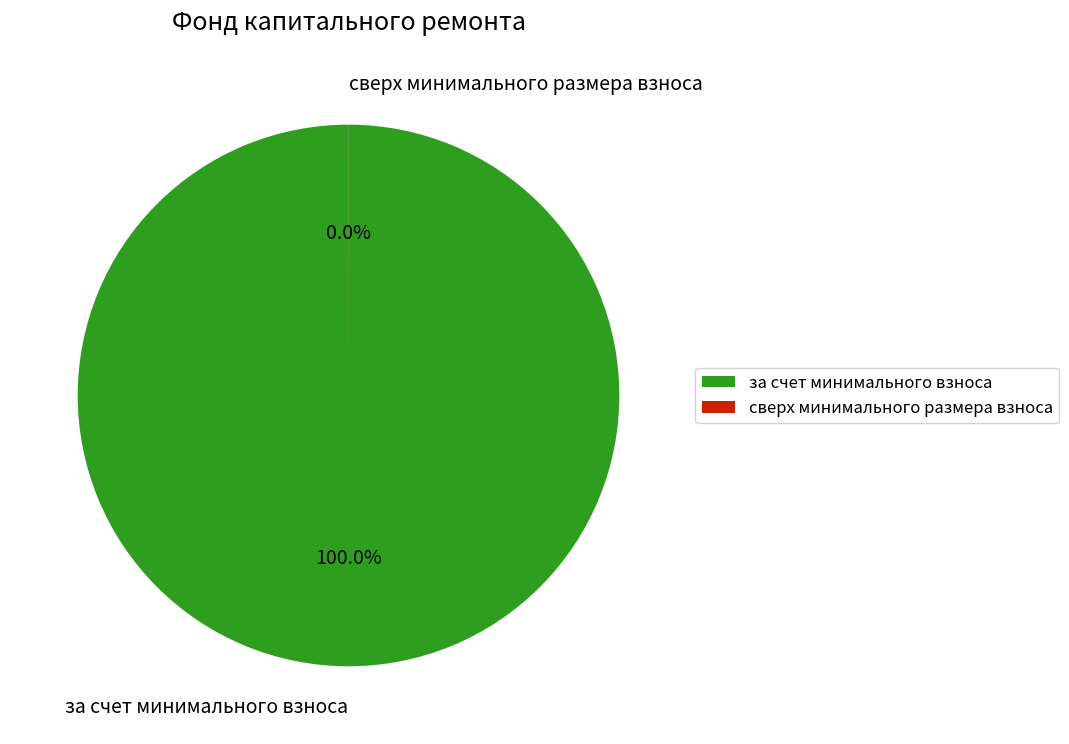

To the nearest percent, what is the difference between the largest and smallest slice percentages?

100%